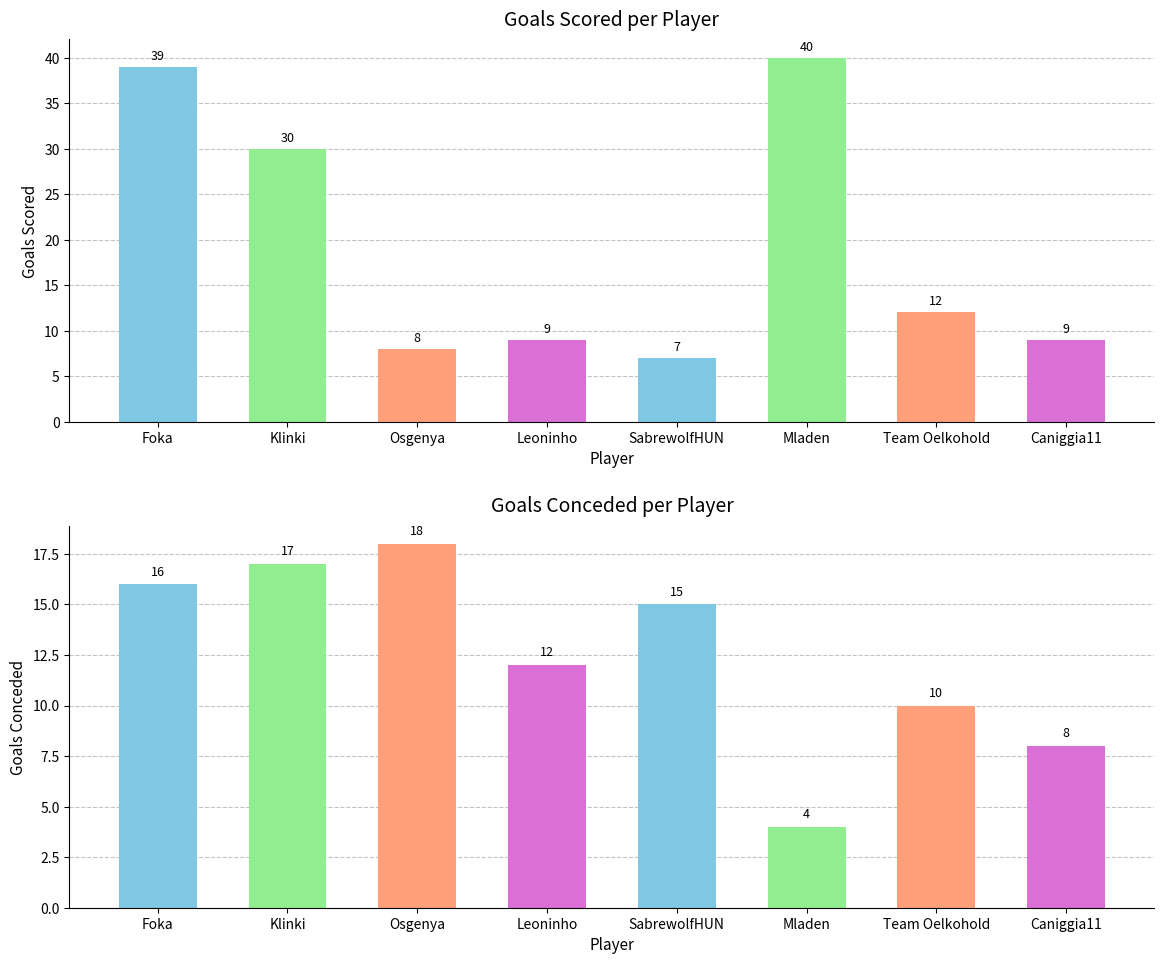

What are all the series names shown in the legend?

Goals Scored, Goals Conceded